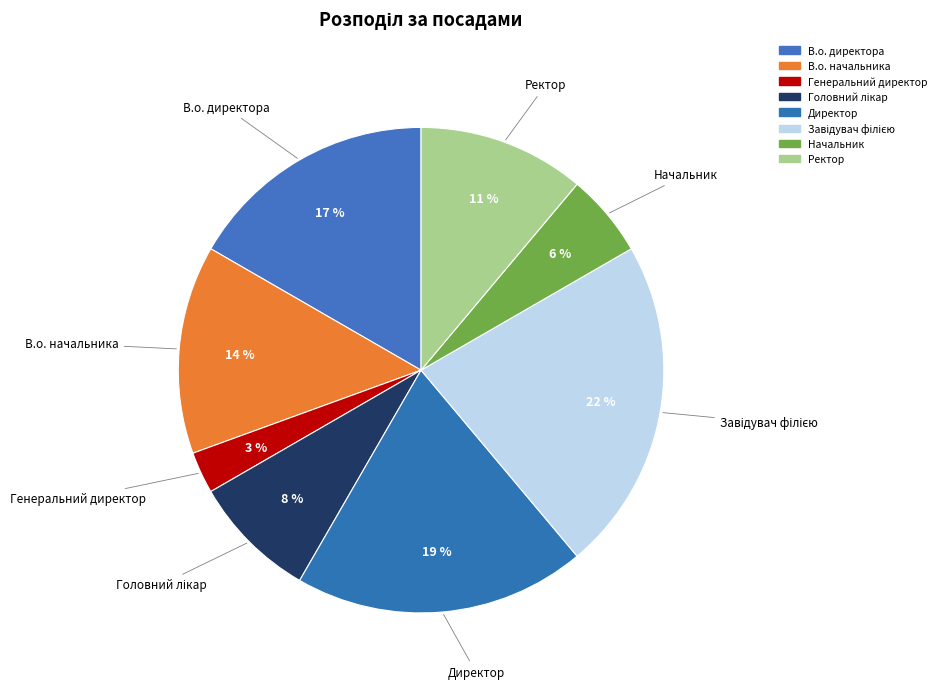

Which category has the smallest portion of the pie?

Генеральний директор